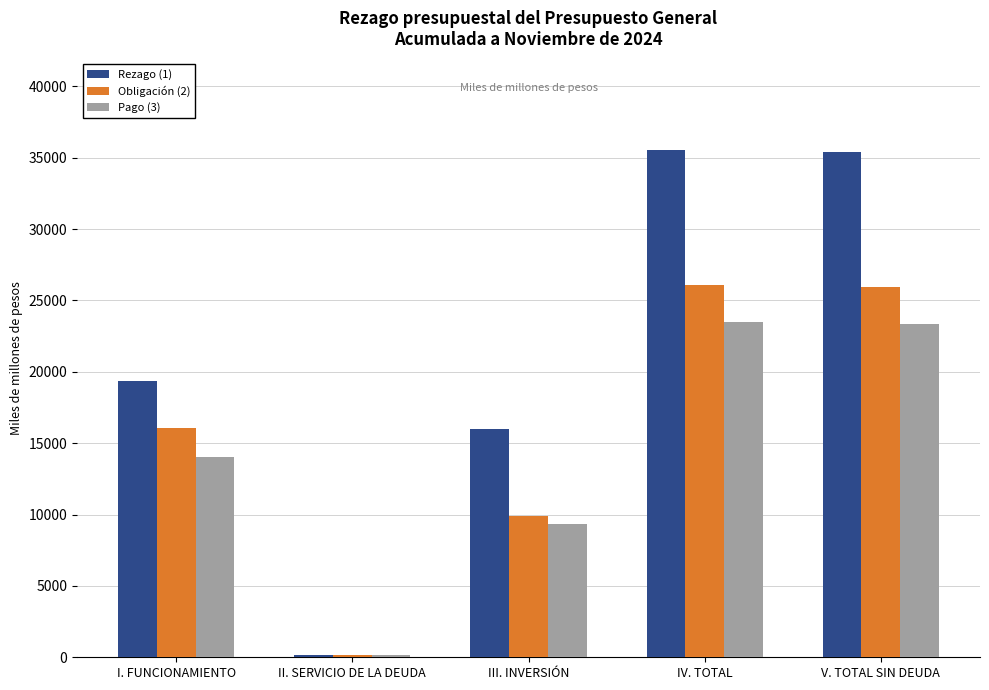

Where is Obligación (2) nearest to the value 13129?

I. FUNCIONAMIENTO